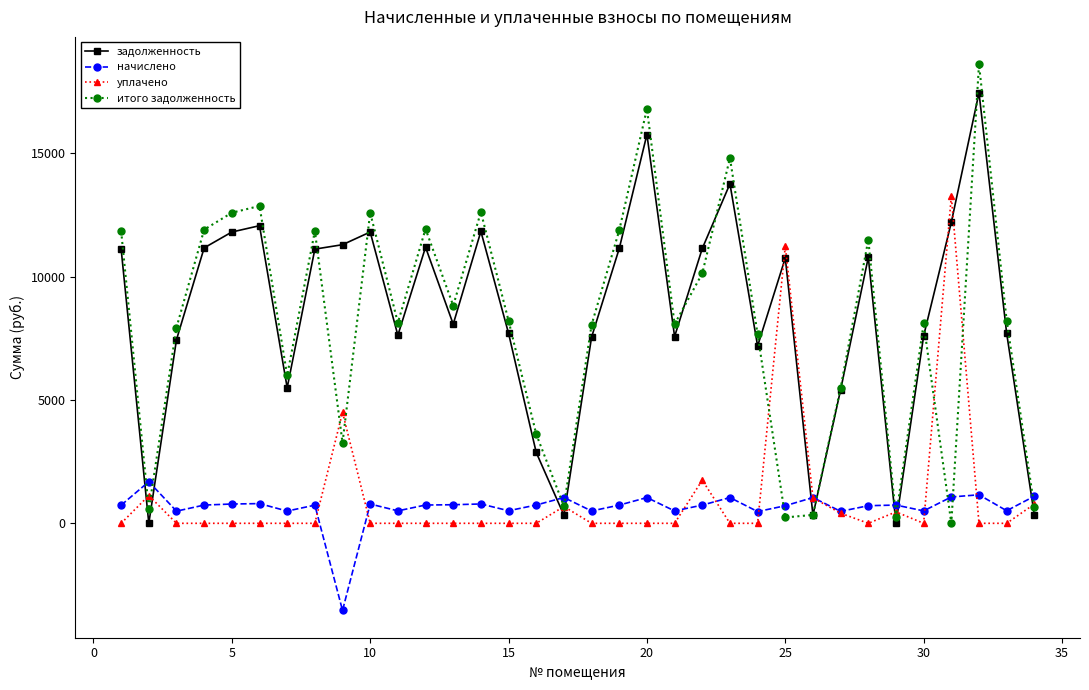

What is the minimum value for начислено?

-3532.4